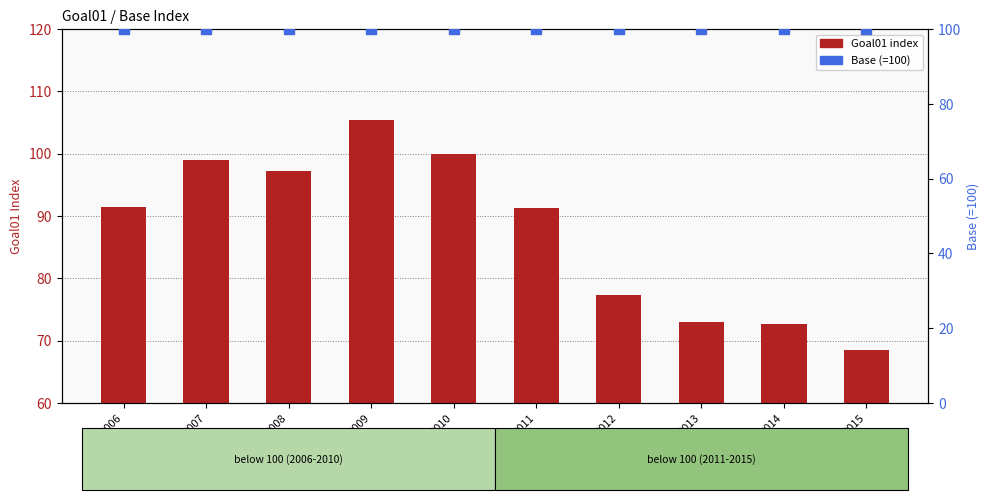

Which series has the largest total across all categories?

Base (=100)